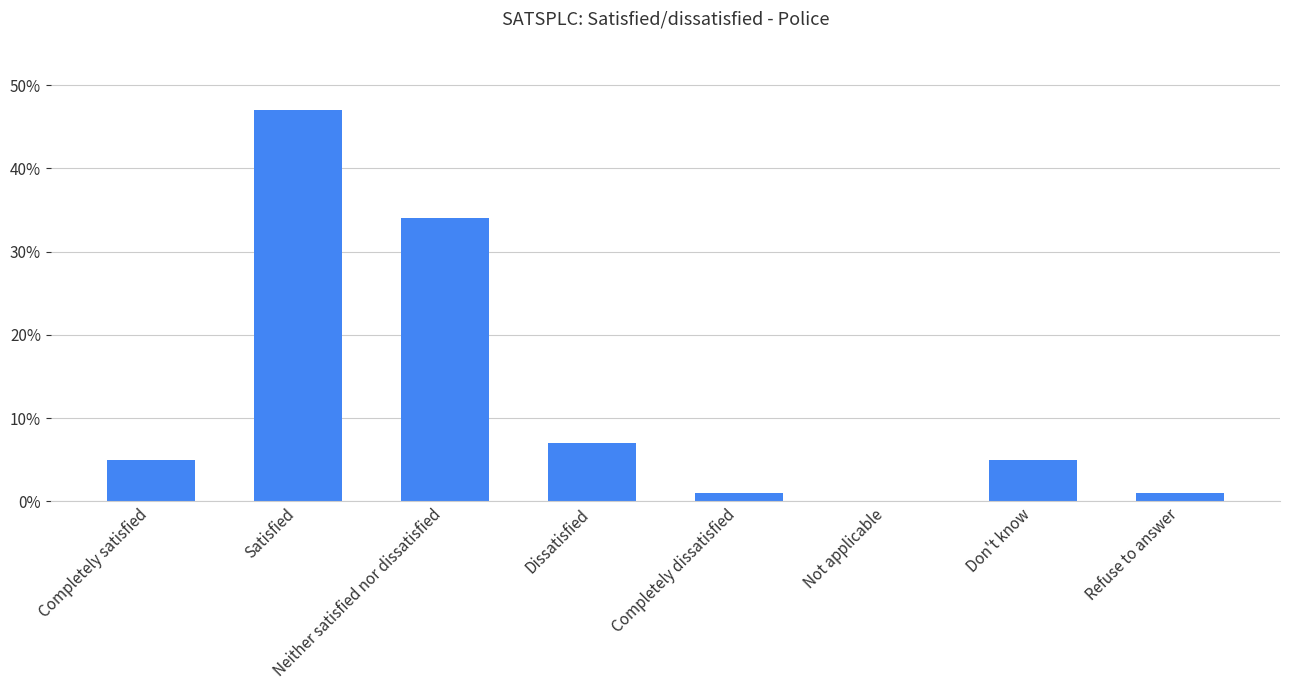

Reading left to right, transcribe all the data shown in this chart.

Completely satisfied=5	Satisfied=47	Neither satisfied nor dissatisfied=34	Dissatisfied=7	Completely dissatisfied=1	Not applicable=0	Don't know=5	Refuse to answer=1